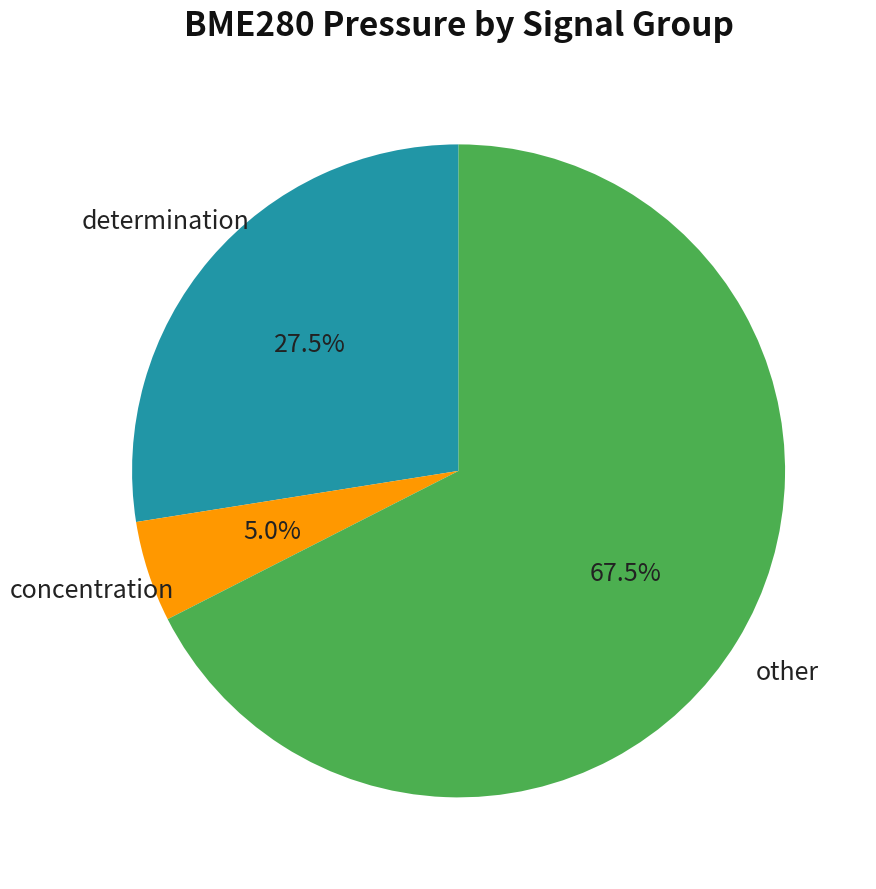

Is there a majority slice in this chart?

Yes